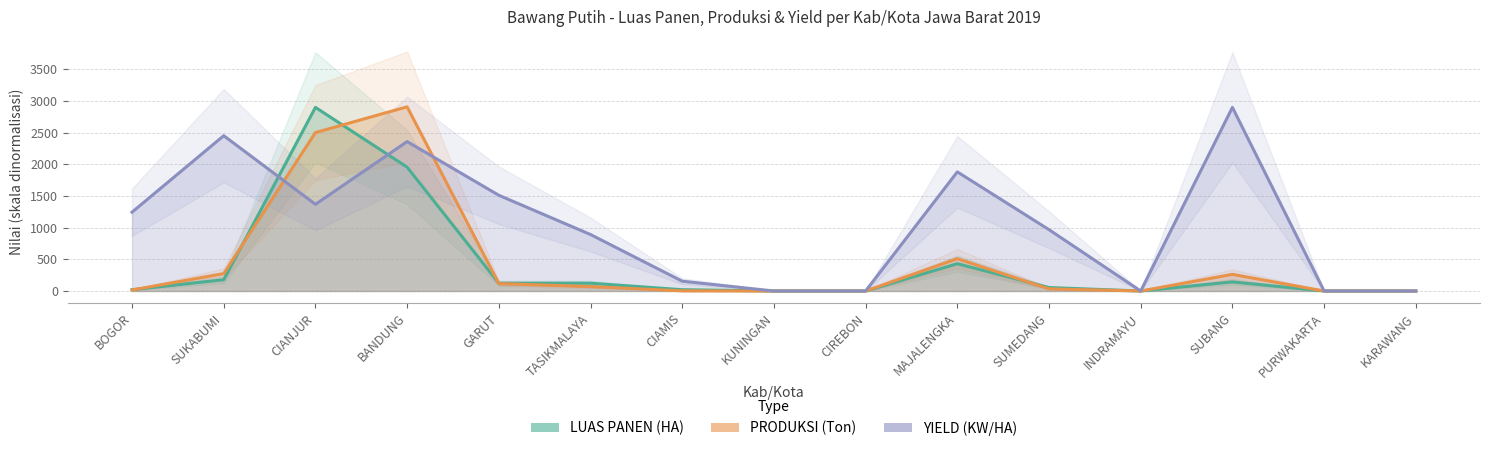

After their last crossing, which series has the higher values: YIELD (KW/HA) or PRODUKSI (Ton)?

YIELD (KW/HA)